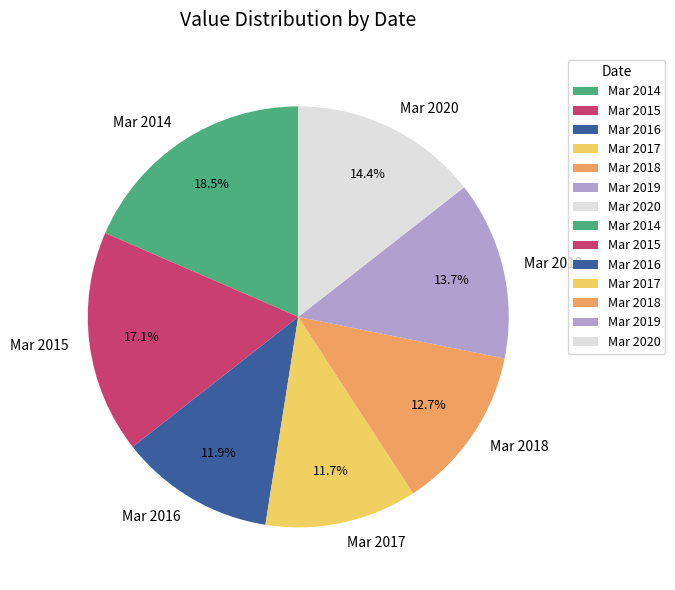

To the nearest percent, what percentage of the pie is Mar 2020?

14%